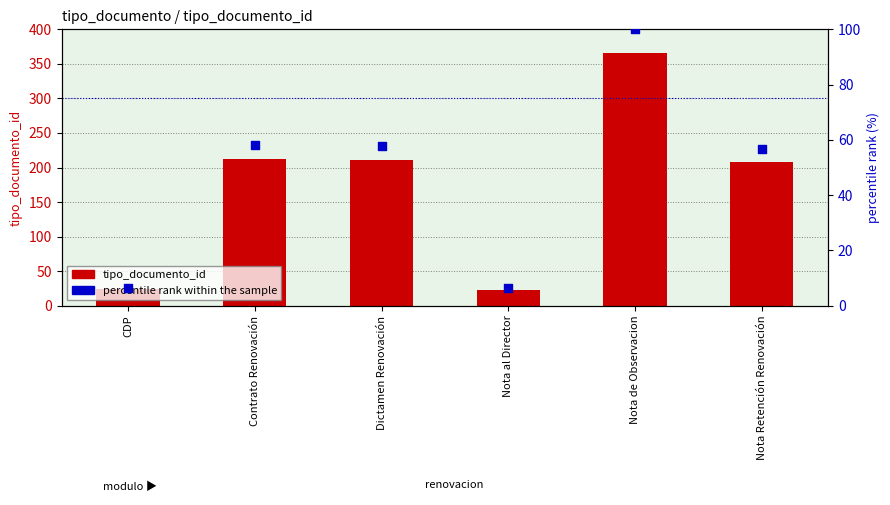

Is the value of percentile rank within the sample at Nota Retención Renovación greater than the value of tipo_documento_id at Contrato Renovación?

No